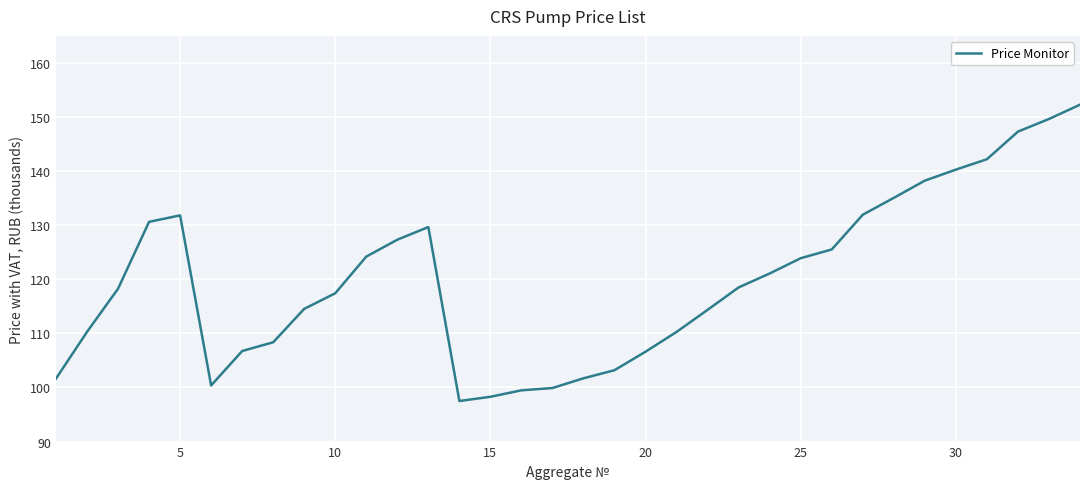

What is the minimum value shown in the chart?

97.5